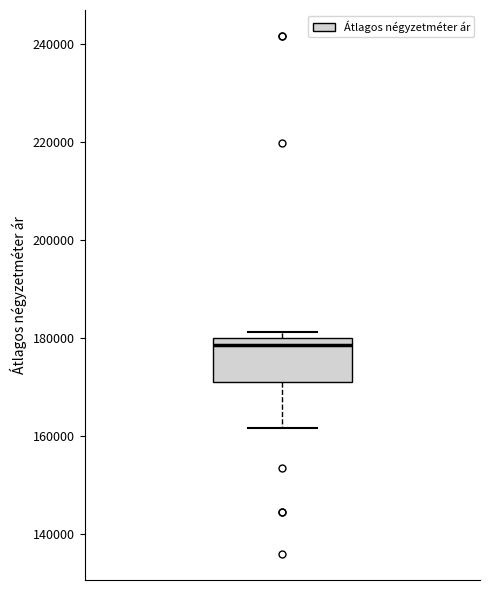

Read this box plot against the y-axis: the position of the median line, the range covered by the box, and the ends of both whiskers. The values are not printed on the chart, so give them approximately, as read against the axis.

median 178000, box 170000 to 180000, whiskers 162000 to 182000